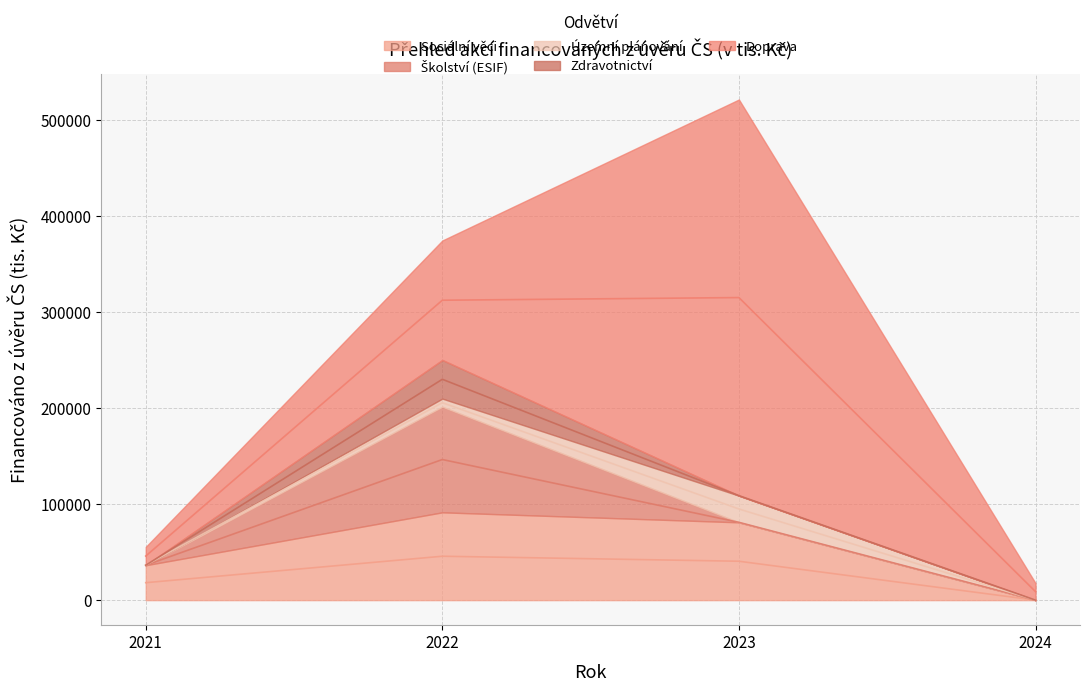

How many values in the Sociální věci series exceed 80945?

1